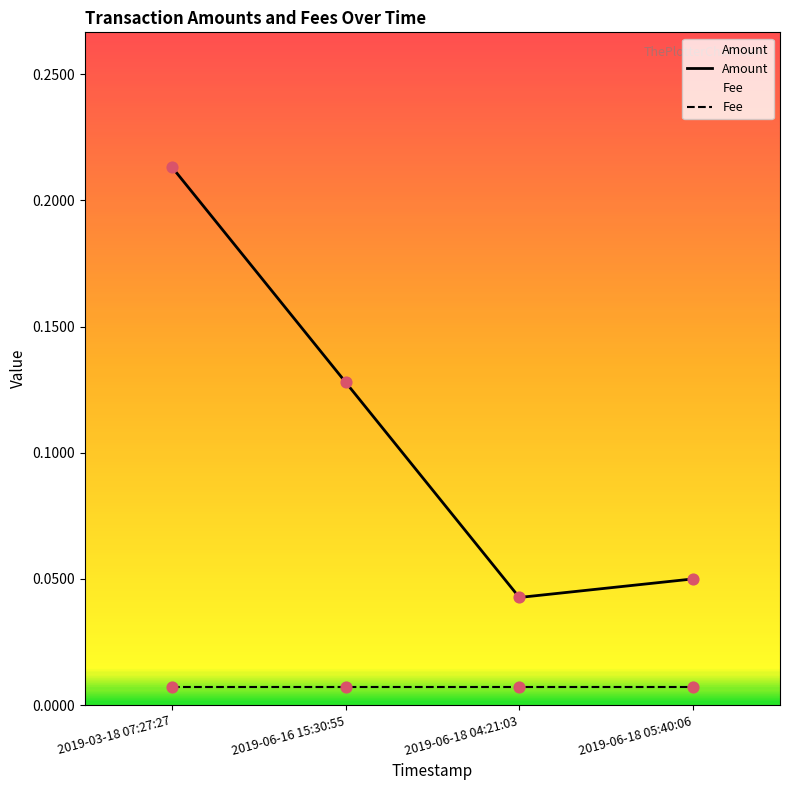

At how many categories does at least one series exceed 0?

4